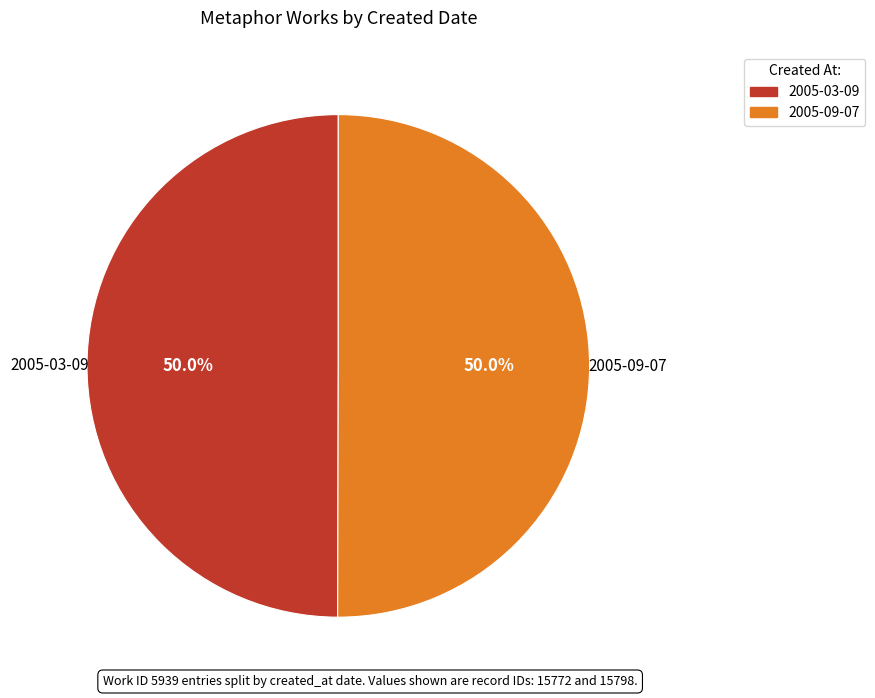

Combined, do 2005-03-09 and 2005-09-07 account for over 50%?

Yes